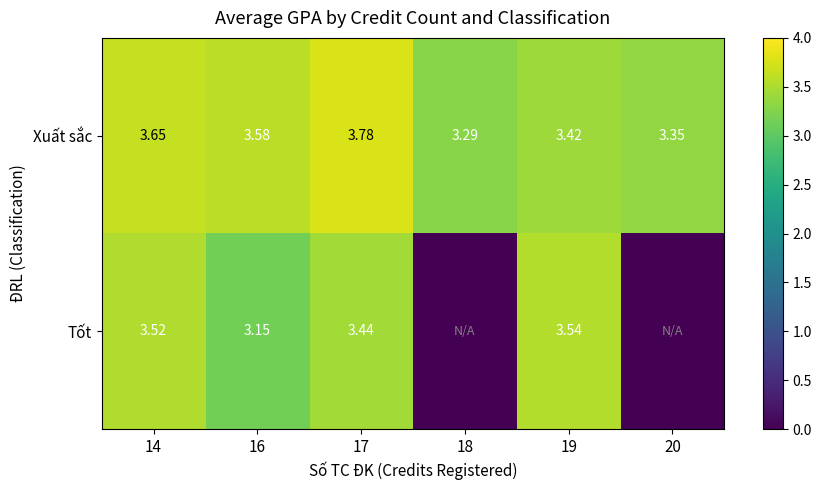

Between 16 and 19, which series saw the biggest shift?

Tốt